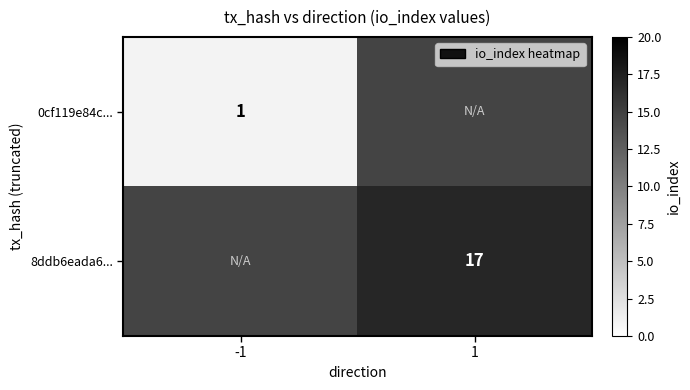

The value of 8ddb6eada6... at 1 is 25. True or false?

False